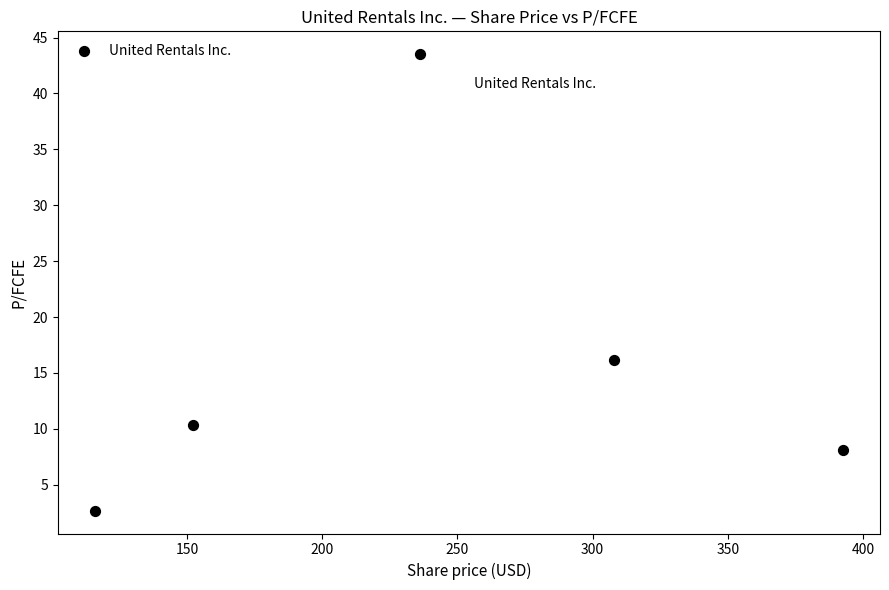

What Y value in the scatter plot is closest to 23?

16.1